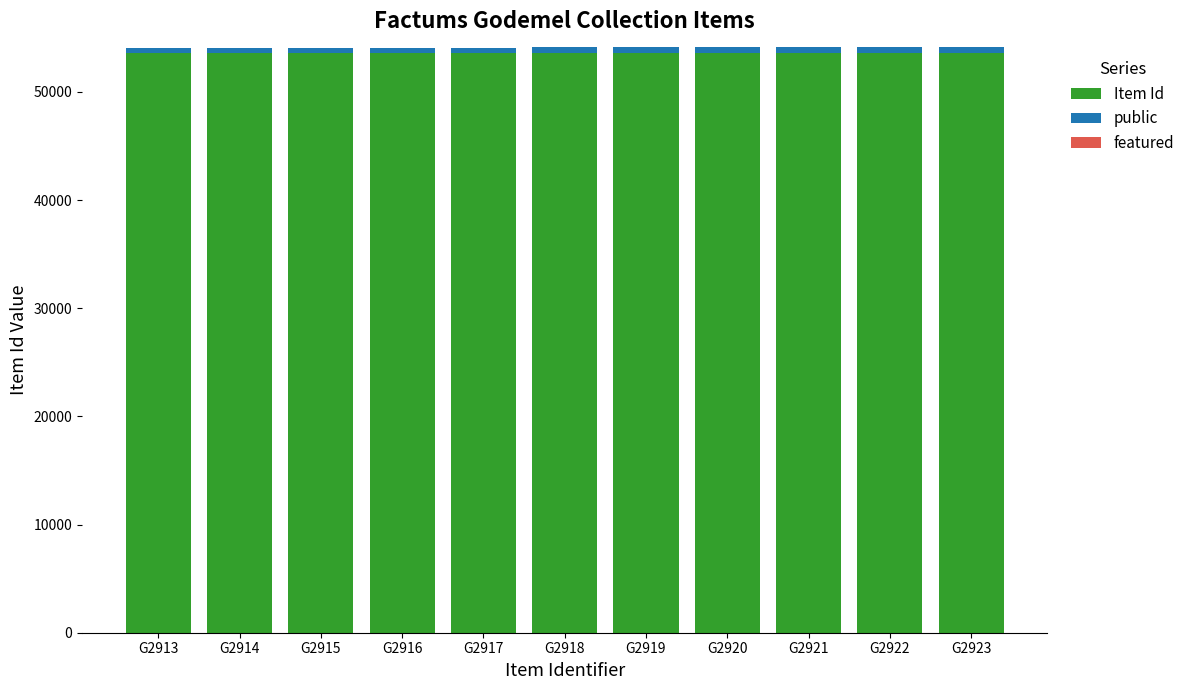

True or false: Item Id has a value of 23628 at G2922.

False